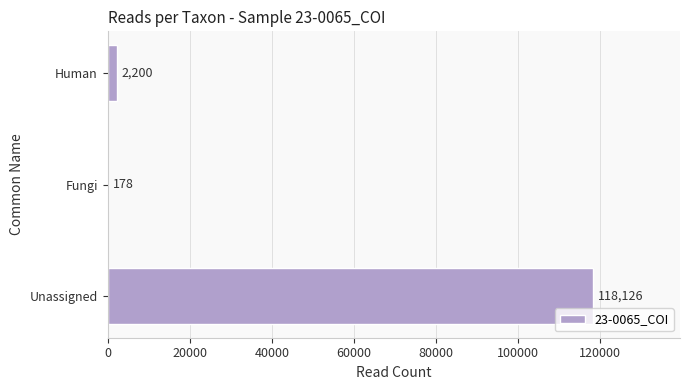

Reading bottom to top, extract all data points from this chart.

Unassigned=118126	Fungi=178	Human=2200